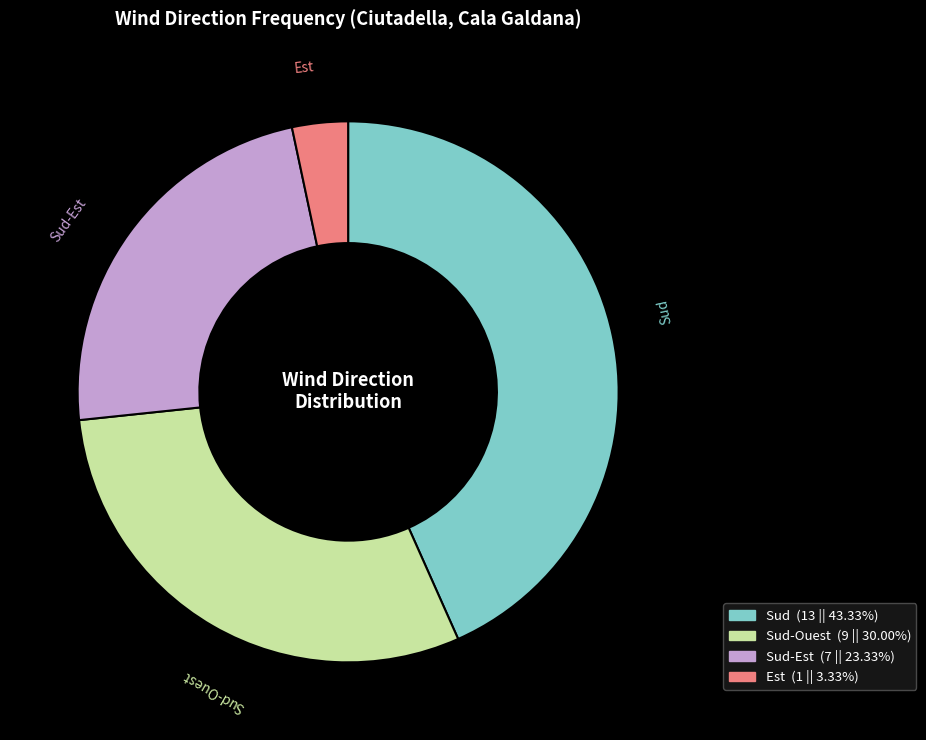

Is there a majority slice in this chart?

No